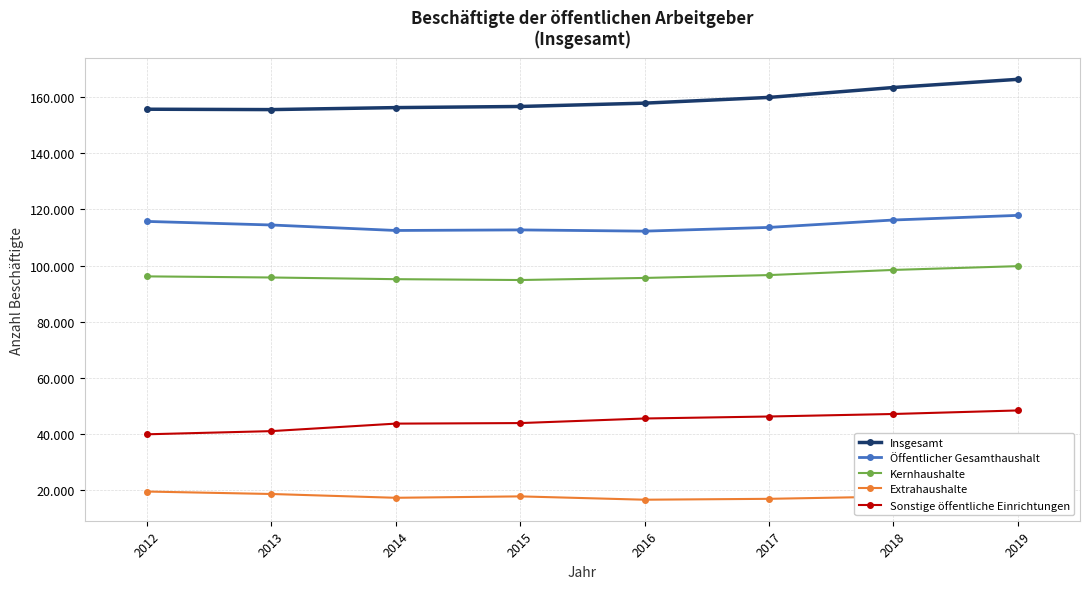

List the labels in order of Kernhaushalte value, smallest first.

2015, 2014, 2016, 2013, 2012, 2017, 2018, 2019